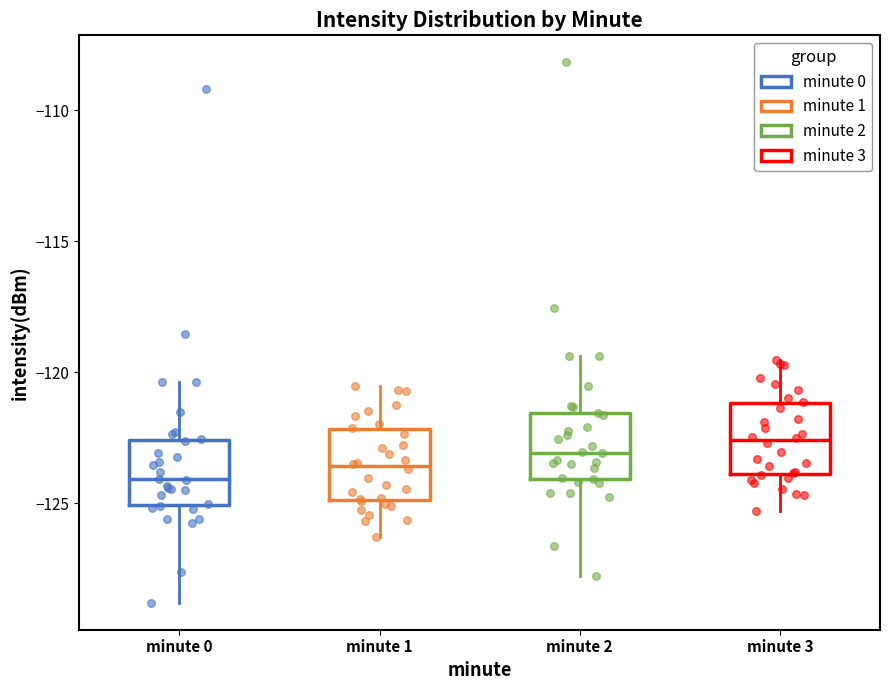

Reading left to right, read every box against the y-axis: the position of its median line, the range the box covers, and the ends of its whiskers. The values are not printed on the chart, so give them approximately, as read against the axis.

minute 0: median -124.0, box -125.0 to -122.5, whiskers -129.0 to -120.5
minute 1: median -123.5, box -125.0 to -122.0, whiskers -126.5 to -120.5
minute 2: median -123.0, box -124.0 to -121.5, whiskers -128.0 to -119.5
minute 3: median -122.5, box -124.0 to -121.0, whiskers -125.5 to -119.5